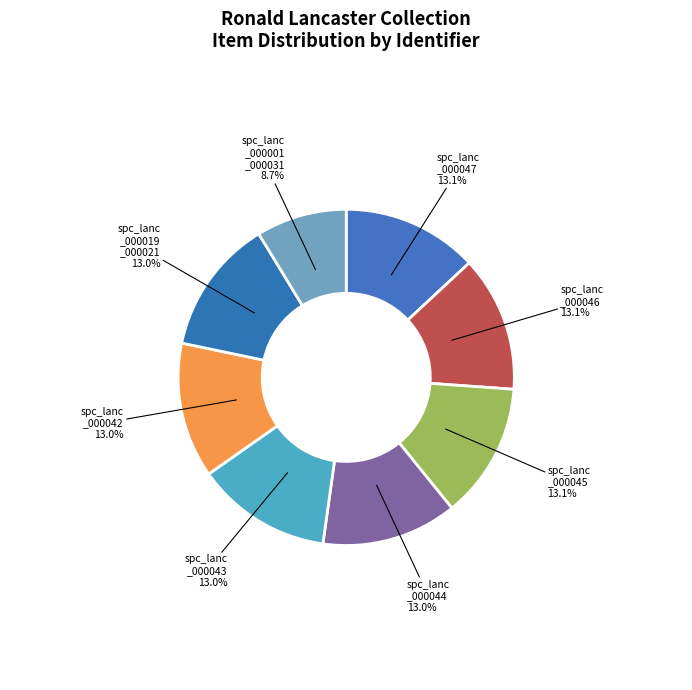

Between spc_lanc _000001 _000031 and spc_lanc _000045, which is larger?

spc_lanc _000045